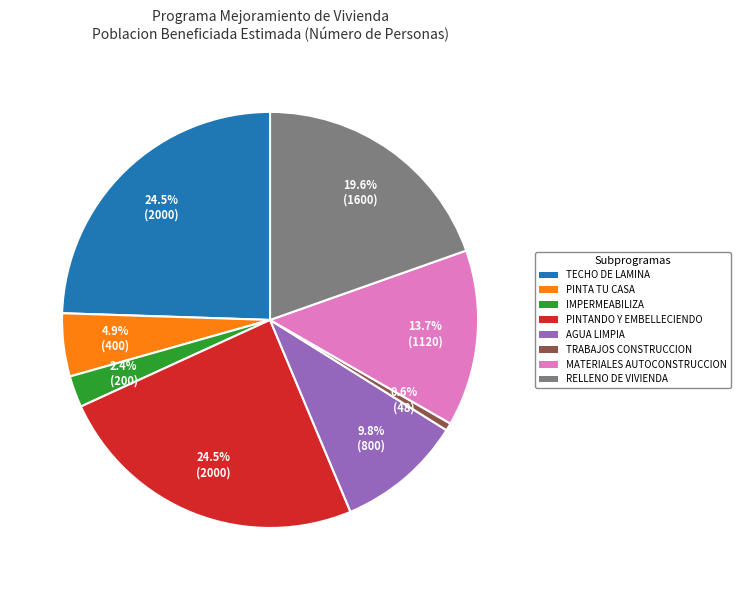

What is the smallest slice in the pie chart?

TRABAJOS CONSTRUCCION